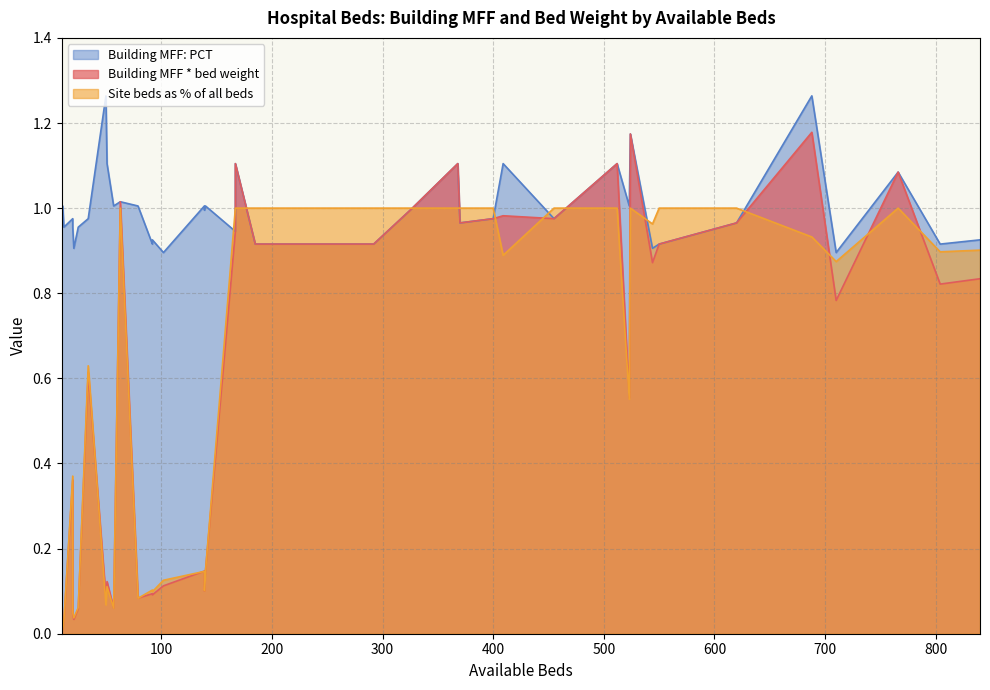

What are all the series names shown in the legend?

Building MFF * bed weight, Site beds as % of all beds, Building MFF: PCT